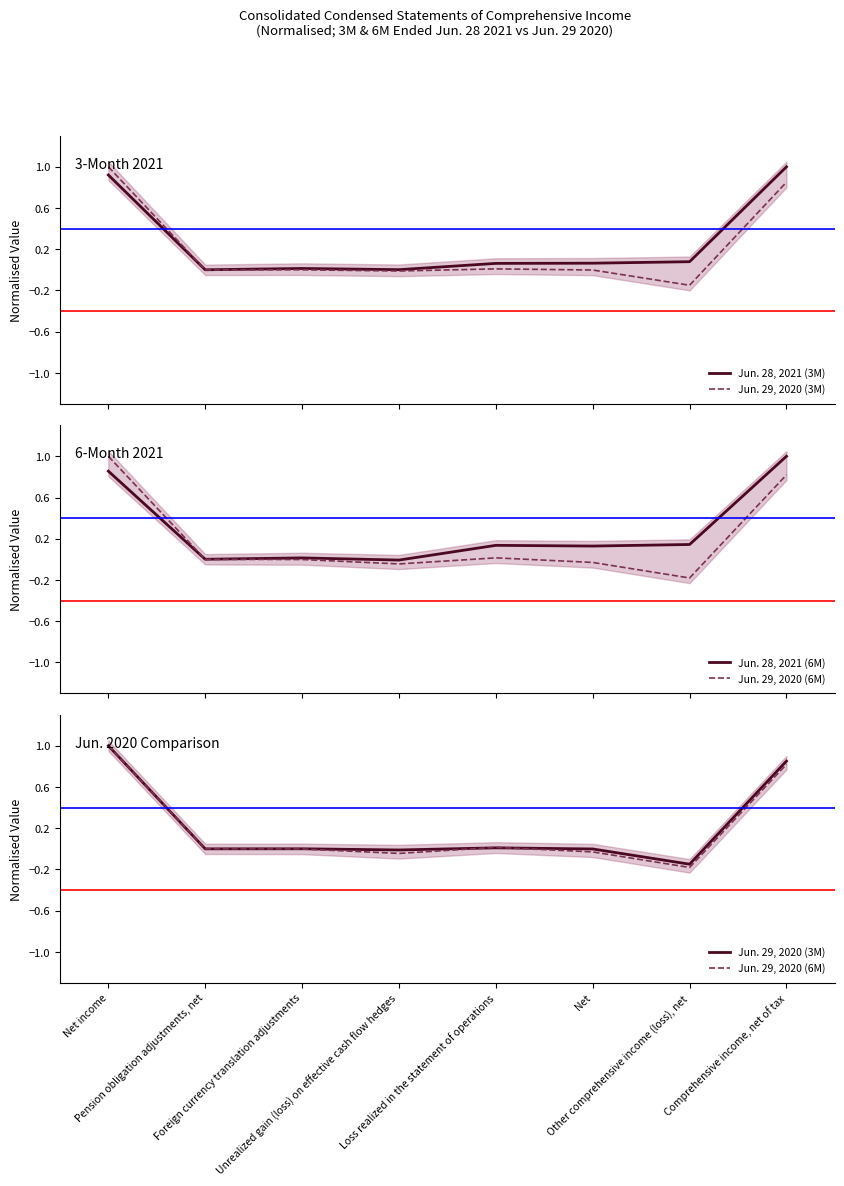

Does the chart display data point markers on the line(s)?

No